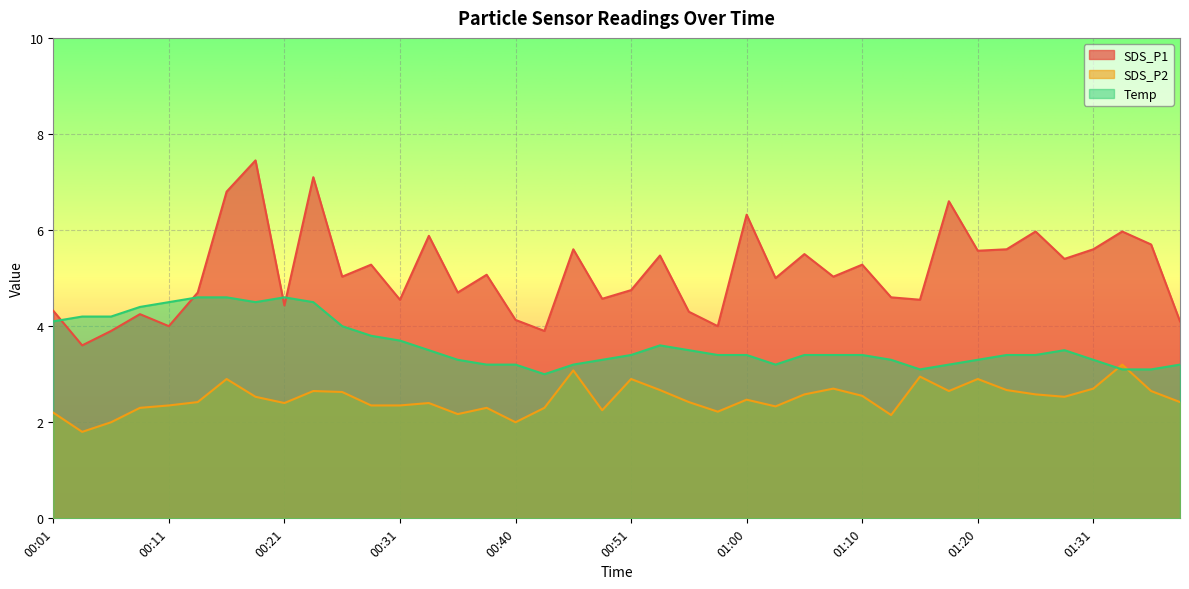

What are all the series names shown in the legend?

SDS_P1, SDS_P2, Temp